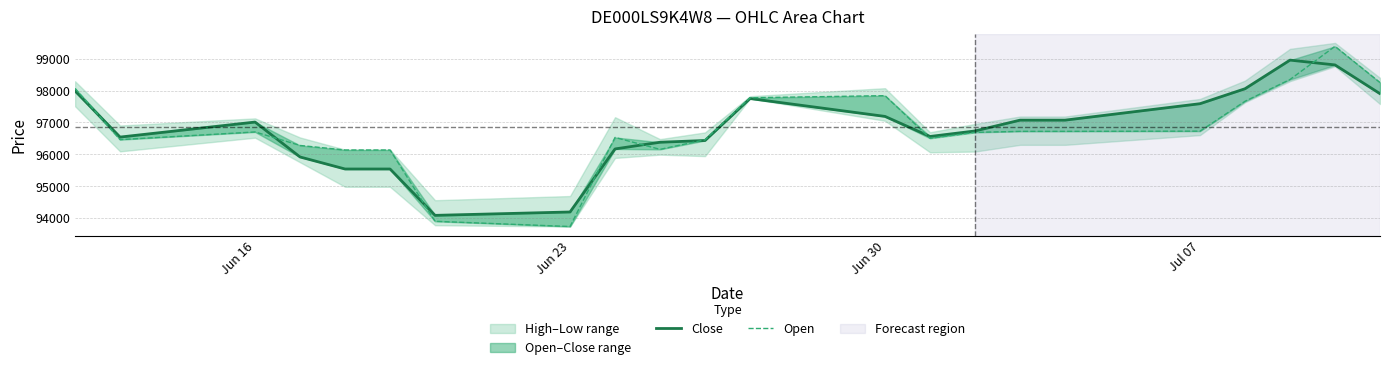

What is the average value of the Close series?

96794